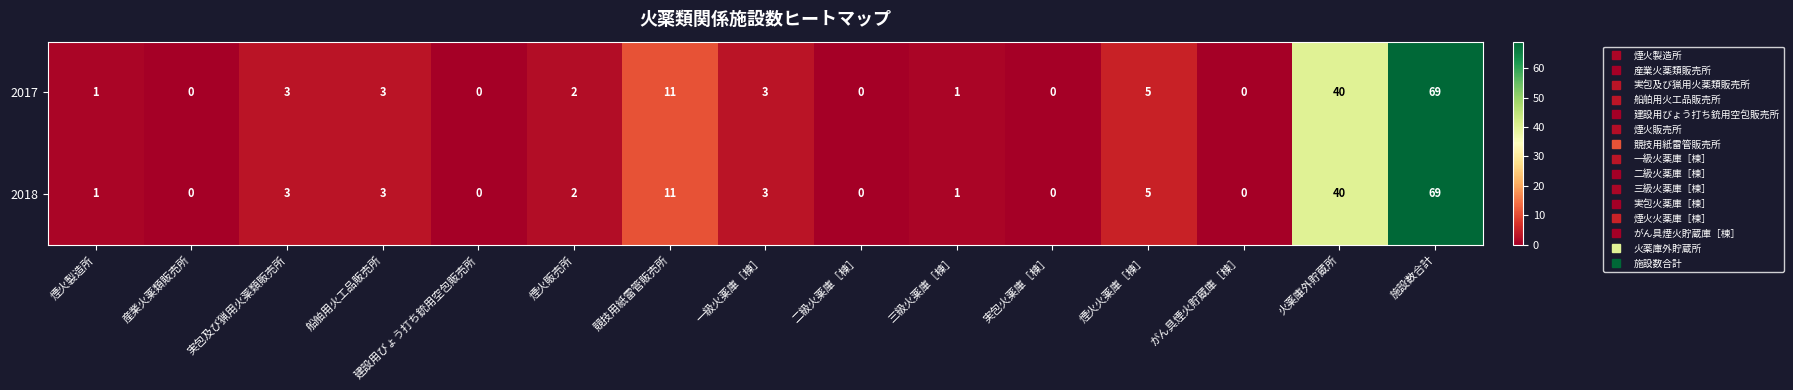

Where is 2018 nearest to the value 34?

火薬庫外貯蔵所